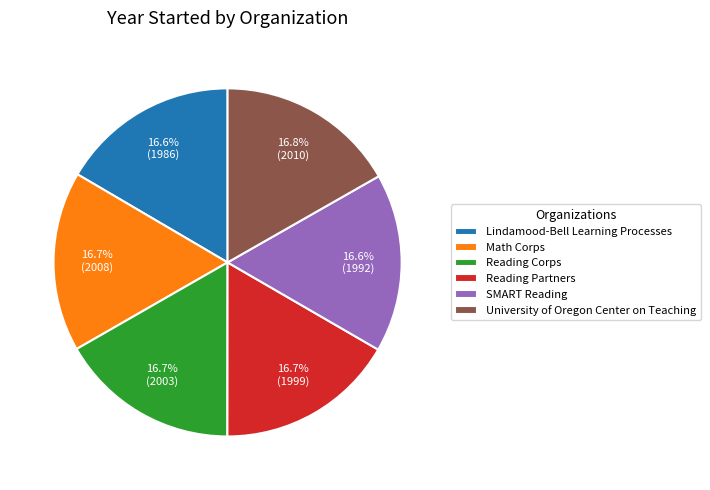

Approximately how many times larger is the value at Lindamood-Bell Learning Processes compared to SMART Reading?

1.0